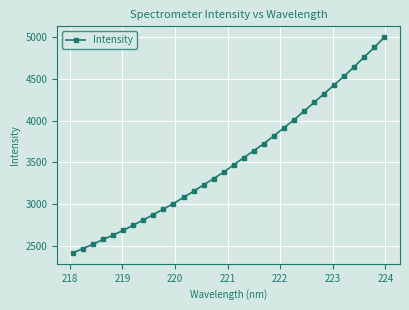

True or false: there are more than 2 points higher than both neighbors.

False